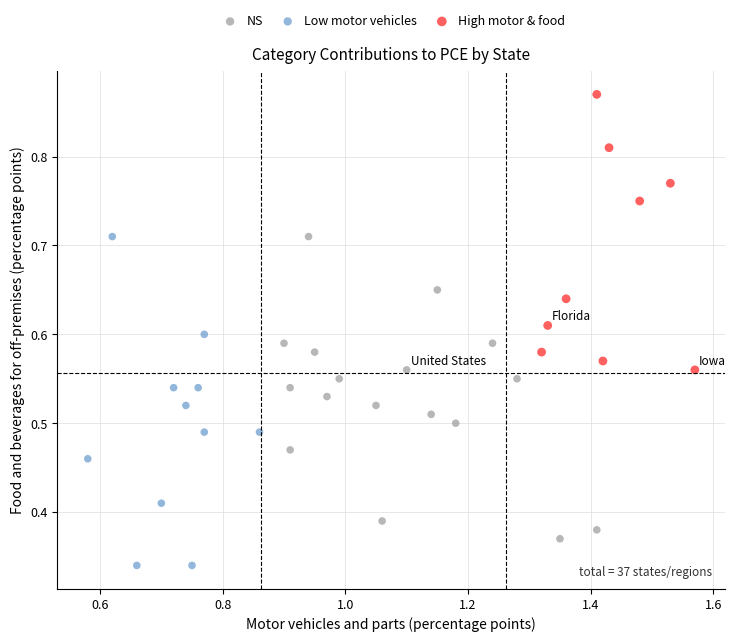

Which series contains the lowest Y value?

Low motor vehicles